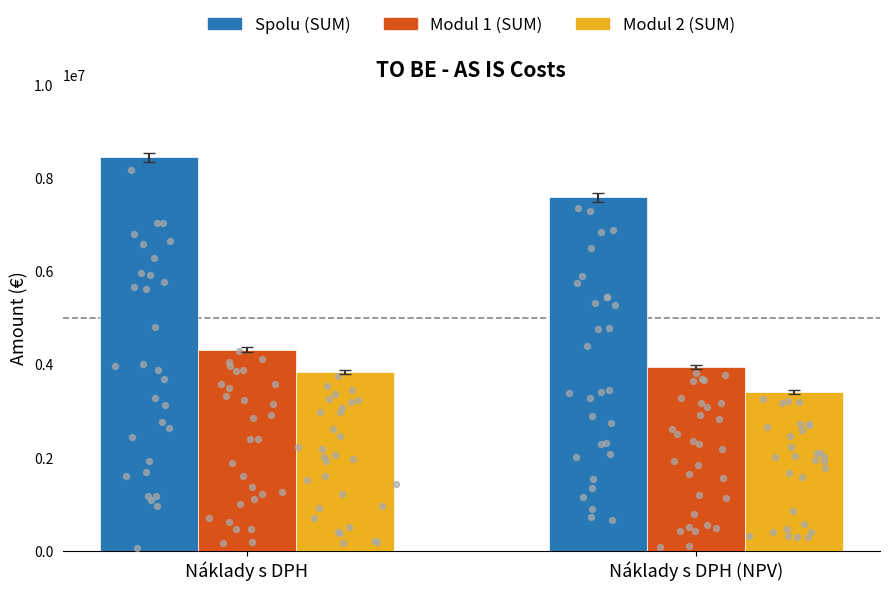

Which series has the largest total across all categories?

Spolu (SUM)